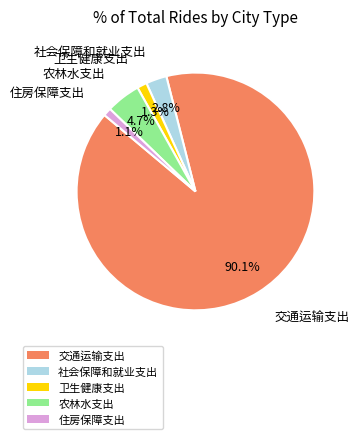

What is the largest slice in the pie chart?

交通运输支出